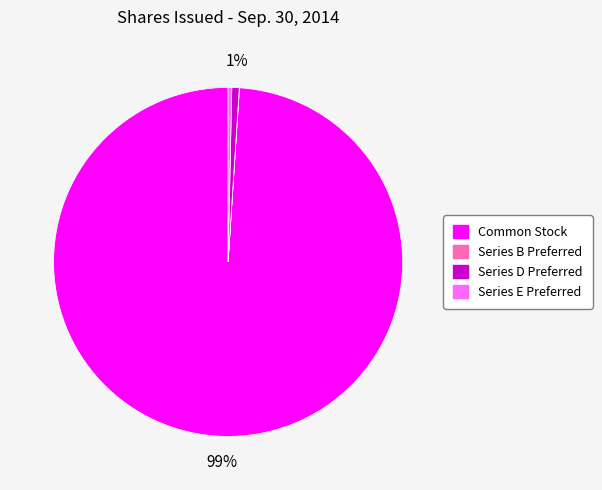

To the nearest percent, what is the difference between the largest and smallest slice percentages?

99%